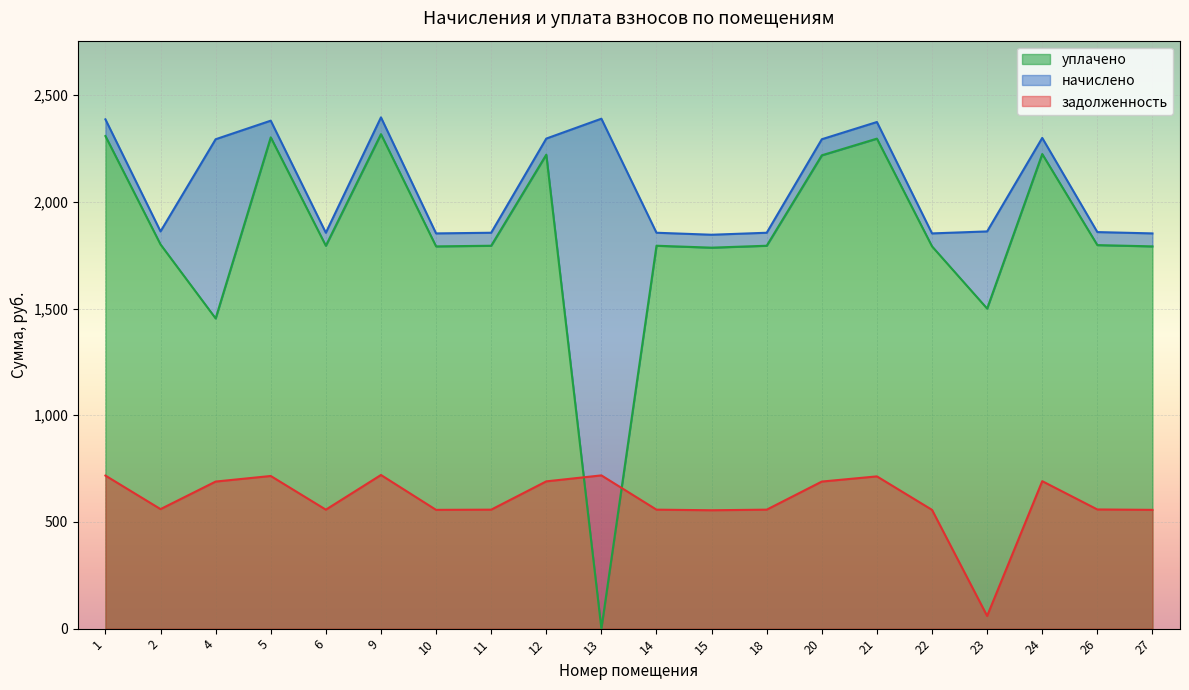

How many values in the начислено series are below 1861?

9